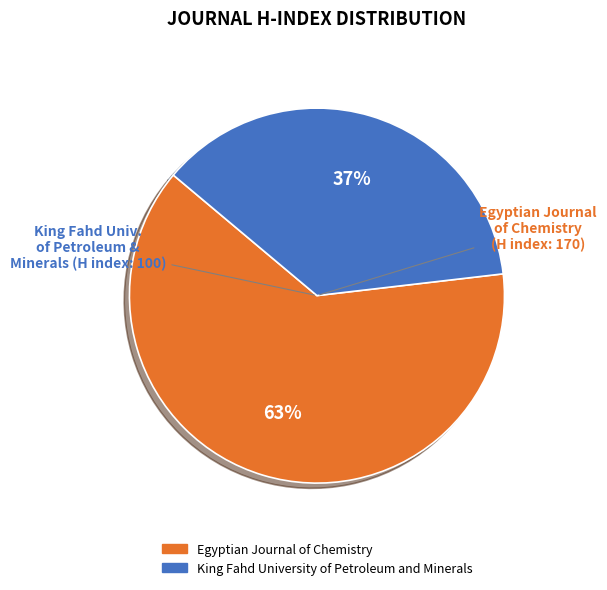

Count the number of slices in the pie.

2